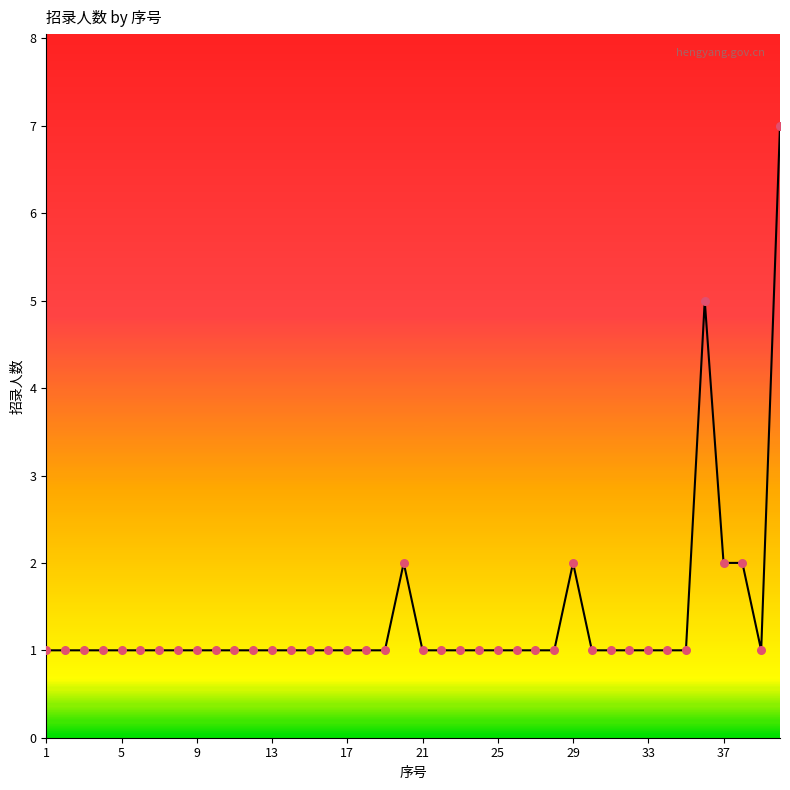

Is this an area chart (filled region under the line)?

Yes